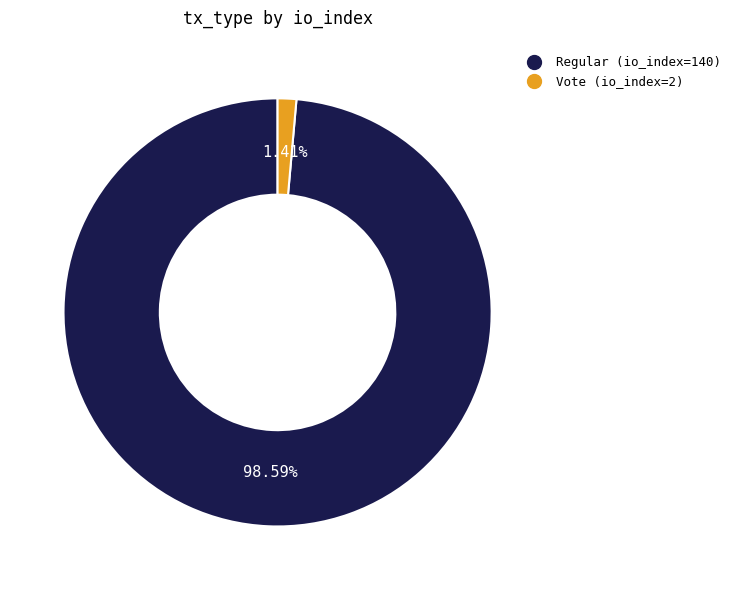

Rank the categories by value from highest to lowest.

Regular (io_index=140), Vote (io_index=2)